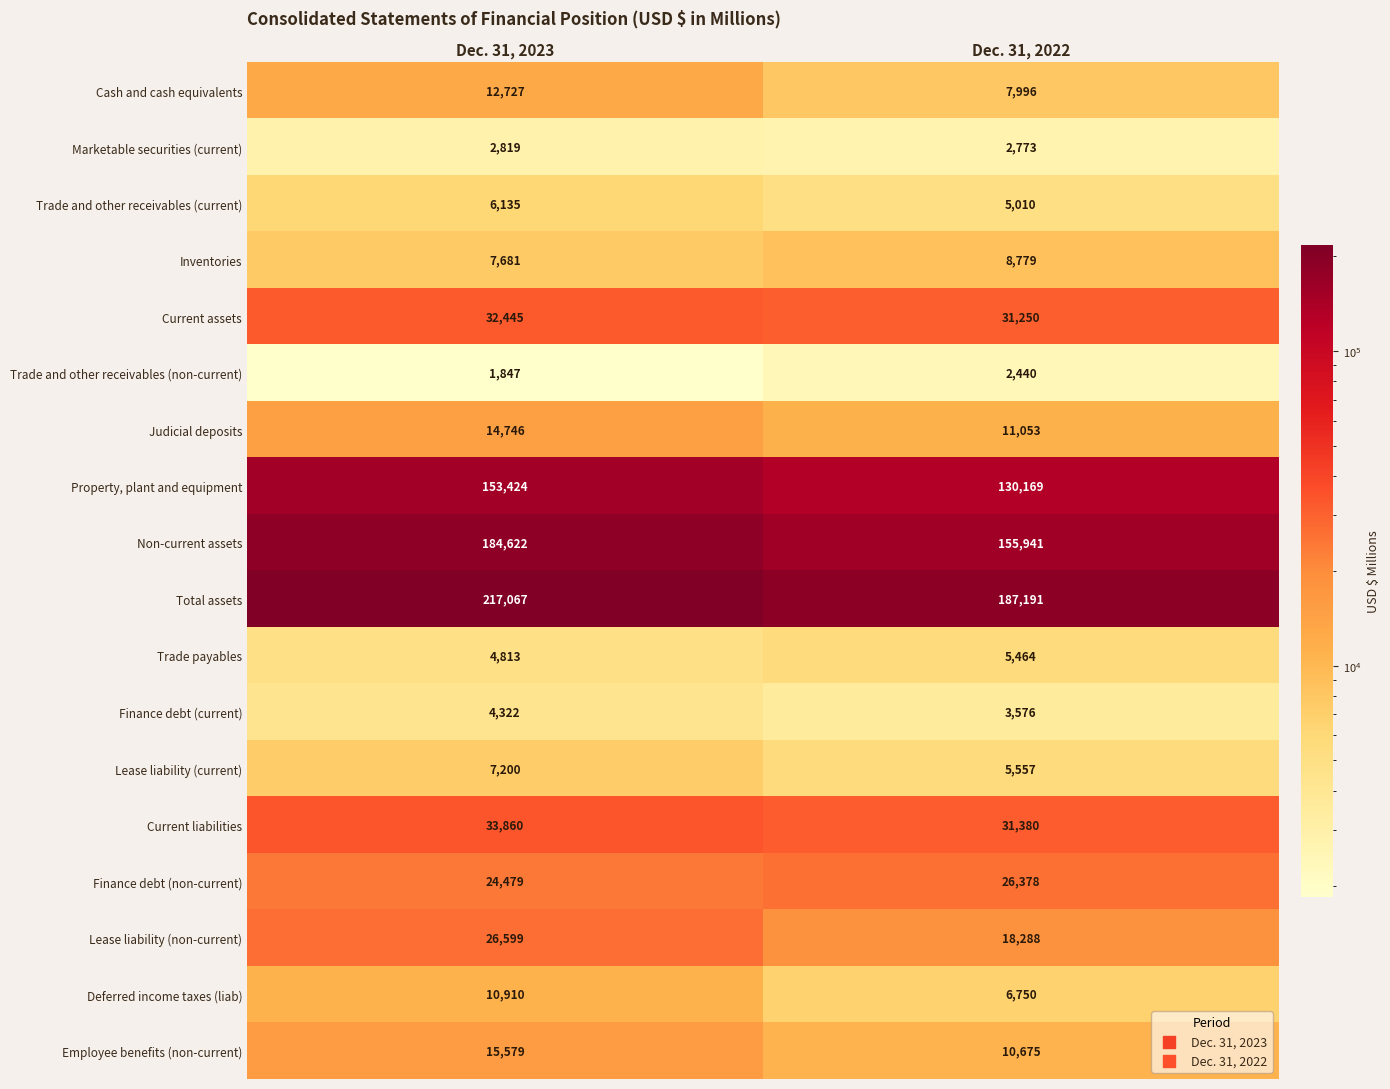

Which series has the largest total across all categories?

Total assets